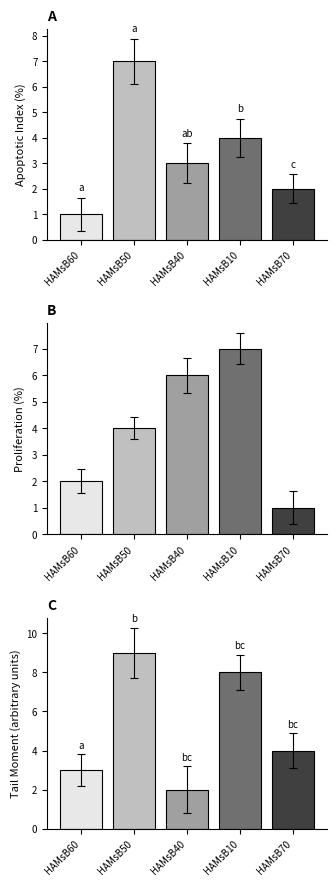

Are the bars horizontal?

No